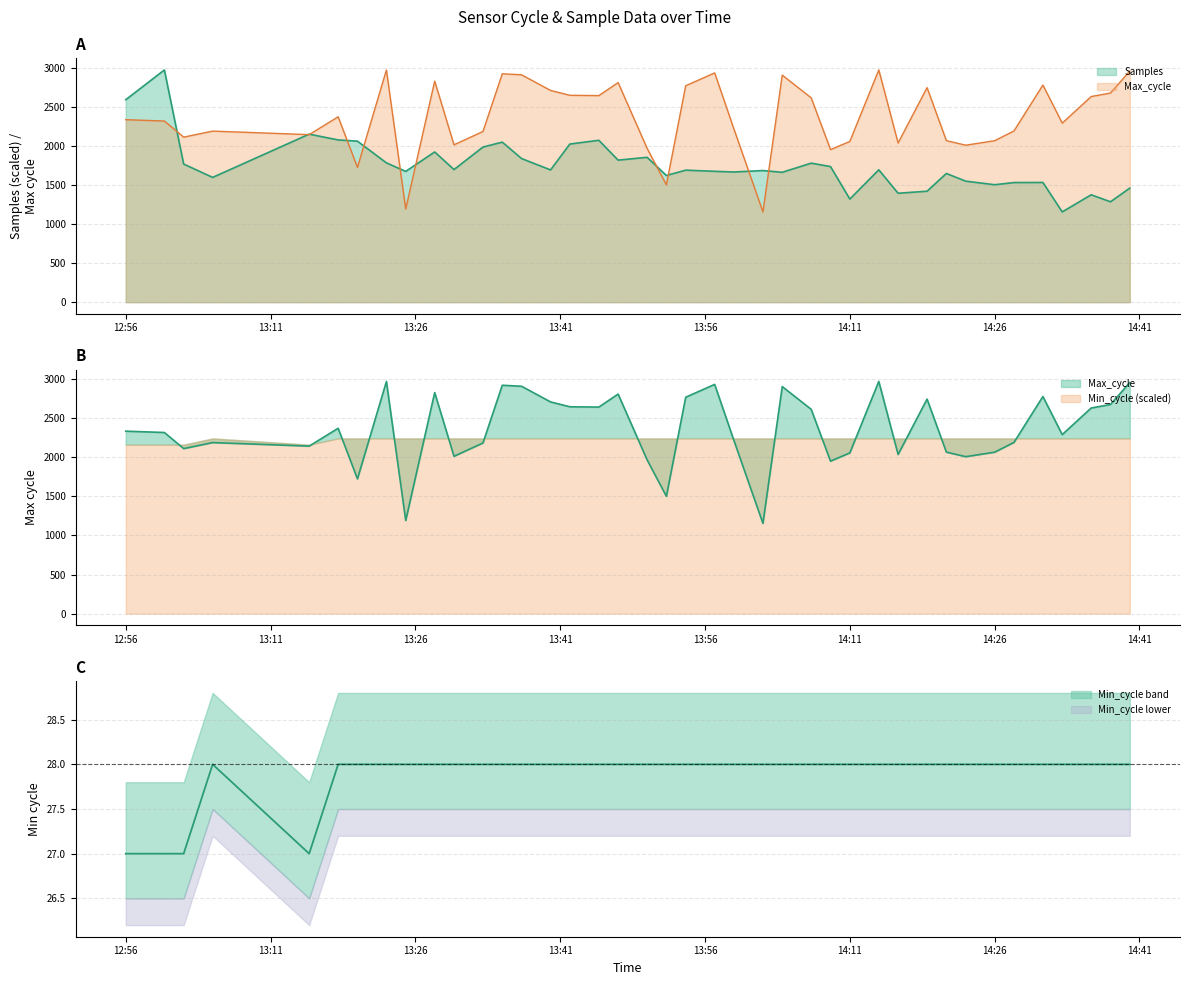

True or false: Max_cycle has more than 2 interior local peaks.

True